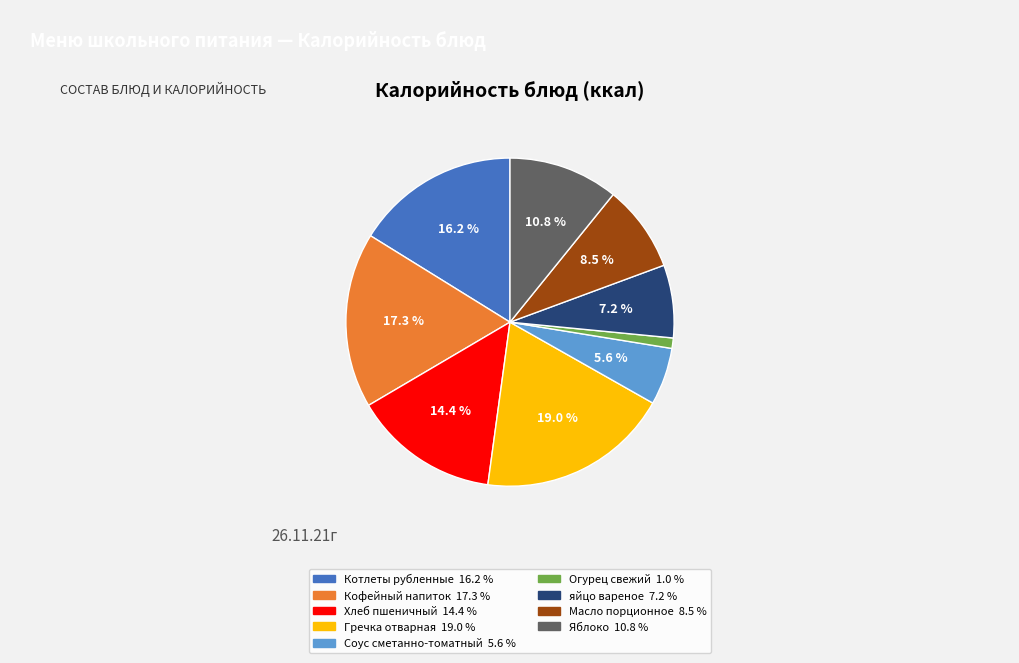

Is there any slice that represents more than half of the pie?

No